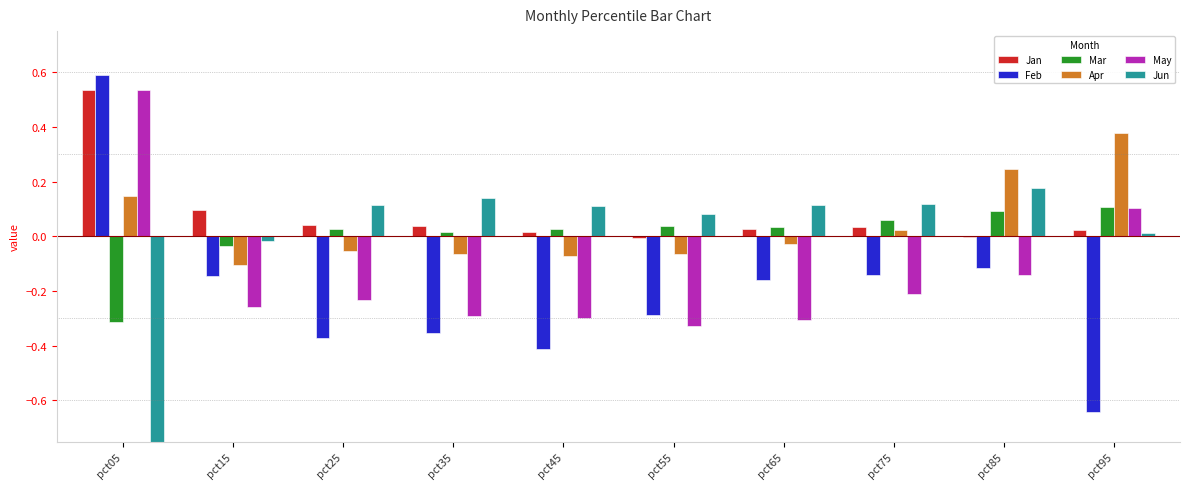

The Jun series shows 0.1 at pct65. True or false?

True